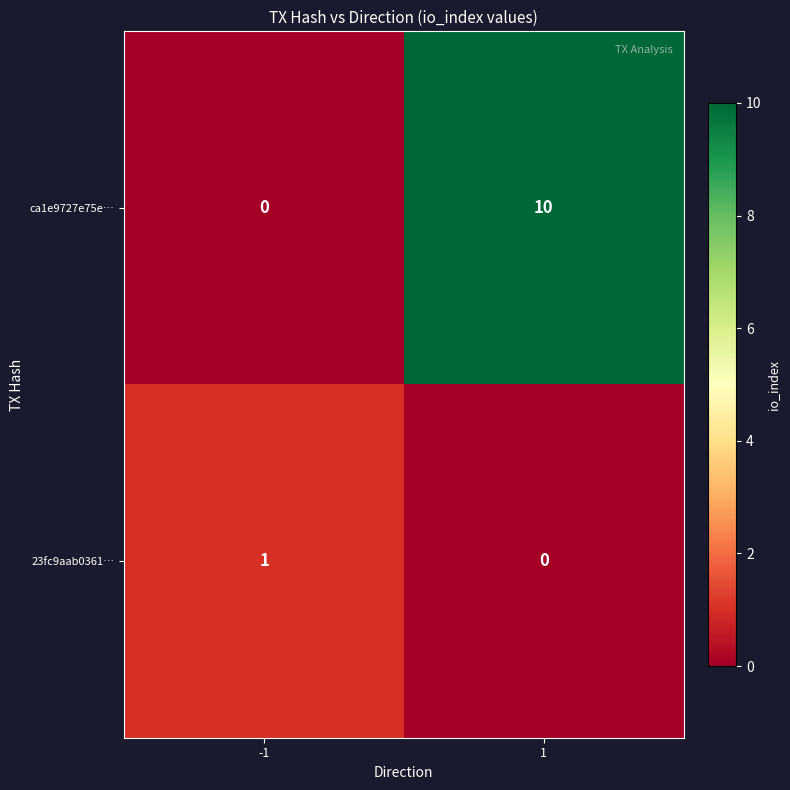

Reading left to right, what are all the values shown in this chart?

ca1e9727e75e…: 0	10
23fc9aab0361…: 1	0